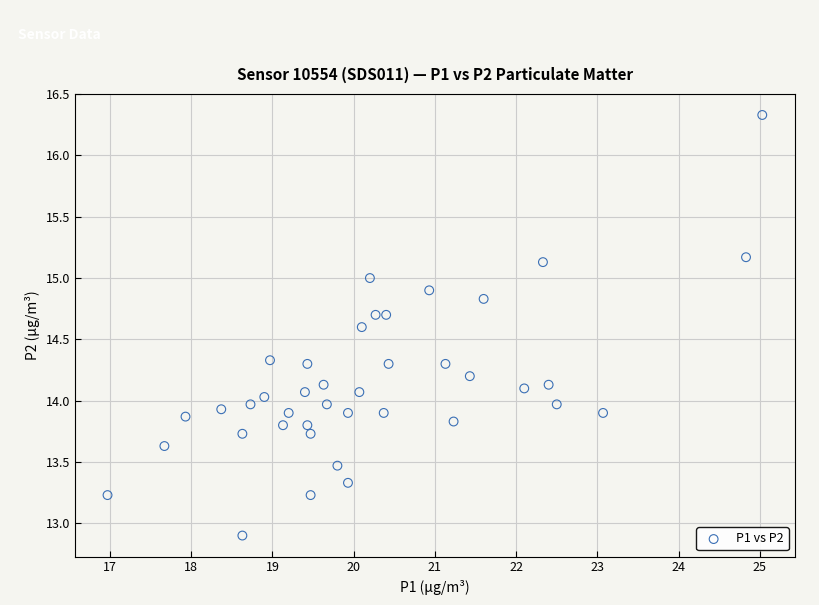

What is the range of Y values (max minus min)?

3.4